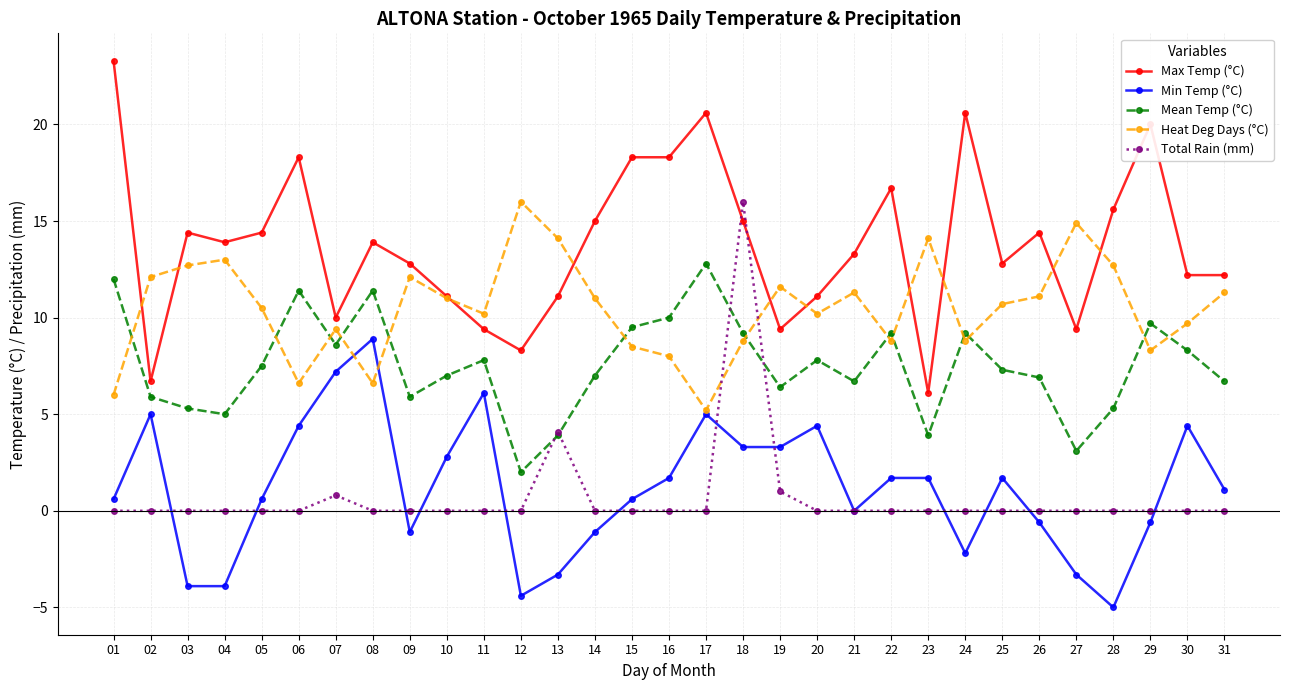

Does the chart display data point markers on the line(s)?

Yes